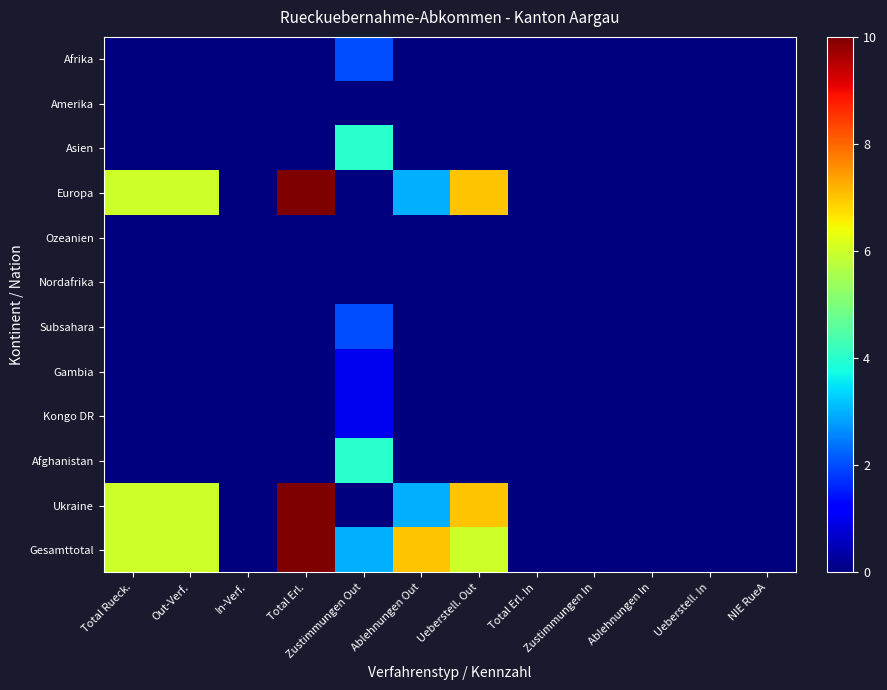

Reading left to right, extract all data points from this chart.

Afrika: Total Rueck.=0	Out-Verf.=0	In-Verf.=0	Total Erl.=0	Zustimmungen Out=2	Ablehnungen Out=0	Ueberstell. Out=0	Total Erl. In=0	Zustimmungen In=0	Ablehnungen In=0	Ueberstell. In=0	NIE RueA=0
Amerika: Total Rueck.=0	Out-Verf.=0	In-Verf.=0	Total Erl.=0	Zustimmungen Out=0	Ablehnungen Out=0	Ueberstell. Out=0	Total Erl. In=0	Zustimmungen In=0	Ablehnungen In=0	Ueberstell. In=0	NIE RueA=0
Asien: Total Rueck.=0	Out-Verf.=0	In-Verf.=0	Total Erl.=0	Zustimmungen Out=4	Ablehnungen Out=0	Ueberstell. Out=0	Total Erl. In=0	Zustimmungen In=0	Ablehnungen In=0	Ueberstell. In=0	NIE RueA=0
Europa: Total Rueck.=6	Out-Verf.=6	In-Verf.=0	Total Erl.=10	Zustimmungen Out=0	Ablehnungen Out=3	Ueberstell. Out=7	Total Erl. In=0	Zustimmungen In=0	Ablehnungen In=0	Ueberstell. In=0	NIE RueA=0
Ozeanien: Total Rueck.=0	Out-Verf.=0	In-Verf.=0	Total Erl.=0	Zustimmungen Out=0	Ablehnungen Out=0	Ueberstell. Out=0	Total Erl. In=0	Zustimmungen In=0	Ablehnungen In=0	Ueberstell. In=0	NIE RueA=0
Nordafrika: Total Rueck.=0	Out-Verf.=0	In-Verf.=0	Total Erl.=0	Zustimmungen Out=0	Ablehnungen Out=0	Ueberstell. Out=0	Total Erl. In=0	Zustimmungen In=0	Ablehnungen In=0	Ueberstell. In=0	NIE RueA=0
Subsahara: Total Rueck.=0	Out-Verf.=0	In-Verf.=0	Total Erl.=0	Zustimmungen Out=2	Ablehnungen Out=0	Ueberstell. Out=0	Total Erl. In=0	Zustimmungen In=0	Ablehnungen In=0	Ueberstell. In=0	NIE RueA=0
Gambia: Total Rueck.=0	Out-Verf.=0	In-Verf.=0	Total Erl.=0	Zustimmungen Out=1	Ablehnungen Out=0	Ueberstell. Out=0	Total Erl. In=0	Zustimmungen In=0	Ablehnungen In=0	Ueberstell. In=0	NIE RueA=0
Kongo DR: Total Rueck.=0	Out-Verf.=0	In-Verf.=0	Total Erl.=0	Zustimmungen Out=1	Ablehnungen Out=0	Ueberstell. Out=0	Total Erl. In=0	Zustimmungen In=0	Ablehnungen In=0	Ueberstell. In=0	NIE RueA=0
Afghanistan: Total Rueck.=0	Out-Verf.=0	In-Verf.=0	Total Erl.=0	Zustimmungen Out=4	Ablehnungen Out=0	Ueberstell. Out=0	Total Erl. In=0	Zustimmungen In=0	Ablehnungen In=0	Ueberstell. In=0	NIE RueA=0
Ukraine: Total Rueck.=6	Out-Verf.=6	In-Verf.=0	Total Erl.=10	Zustimmungen Out=0	Ablehnungen Out=3	Ueberstell. Out=7	Total Erl. In=0	Zustimmungen In=0	Ablehnungen In=0	Ueberstell. In=0	NIE RueA=0
Gesamttotal: Total Rueck.=6	Out-Verf.=6	In-Verf.=0	Total Erl.=10	Zustimmungen Out=3	Ablehnungen Out=7	Ueberstell. Out=6	Total Erl. In=0	Zustimmungen In=0	Ablehnungen In=0	Ueberstell. In=0	NIE RueA=0